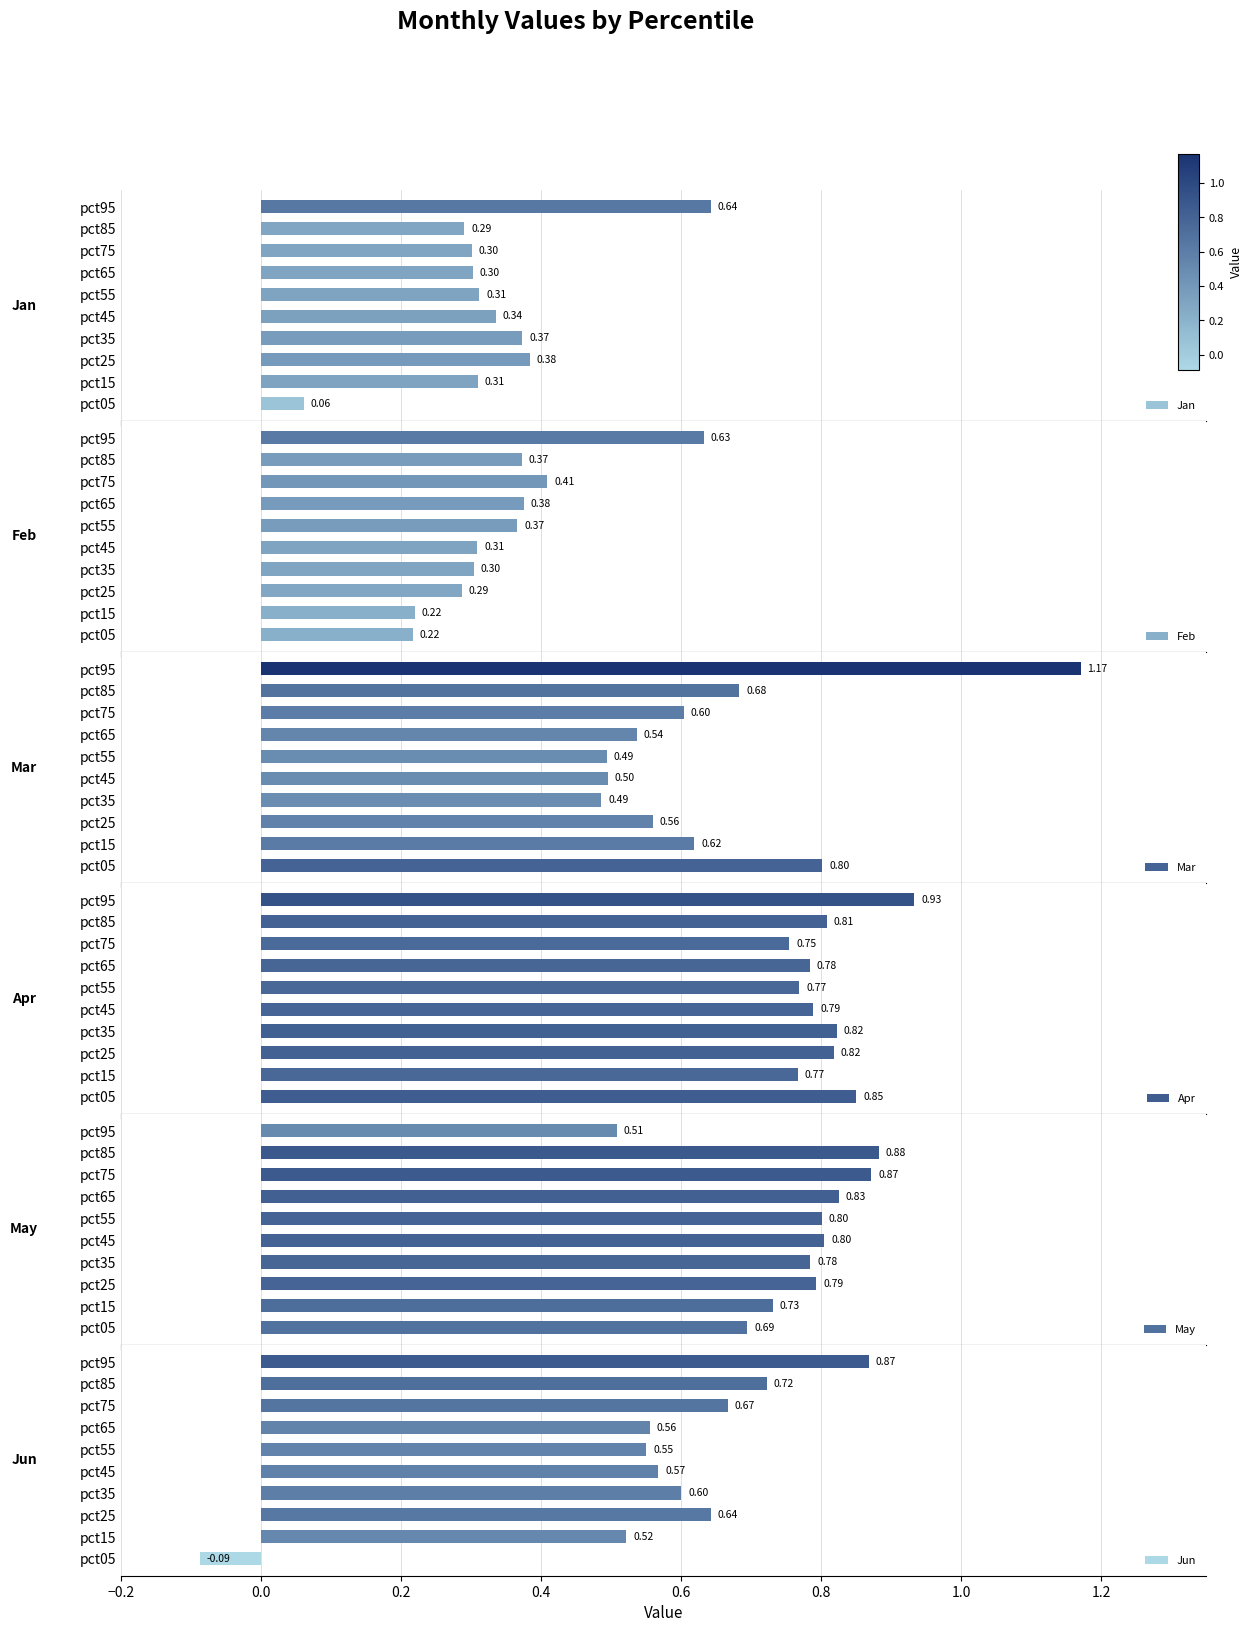

What are all the series names shown in the legend?

Jan, Feb, Mar, Apr, May, Jun